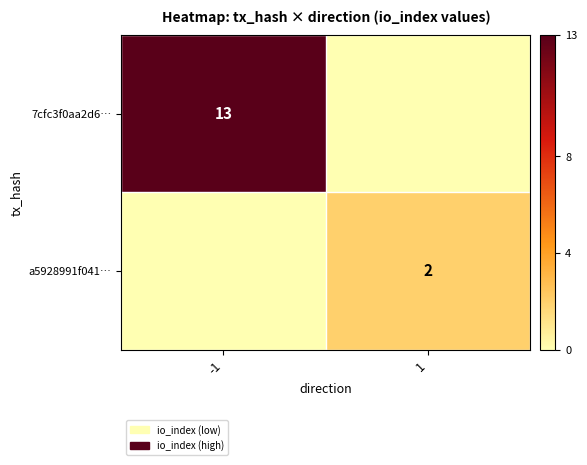

Is it true that 7cfc3f0aa2d6… equals 13 at -1?

True